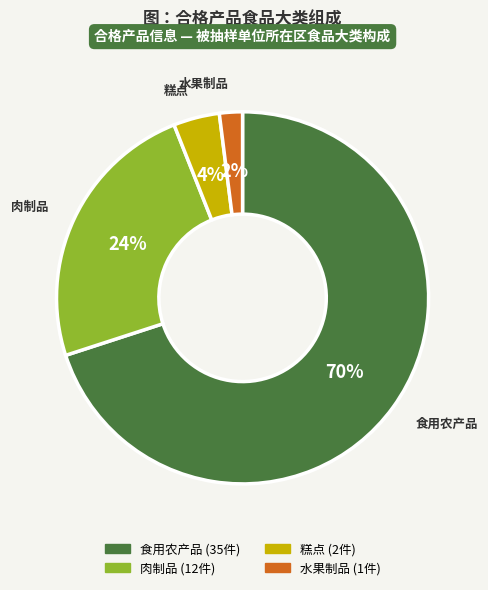

Which category has the biggest portion of the pie?

食用农产品